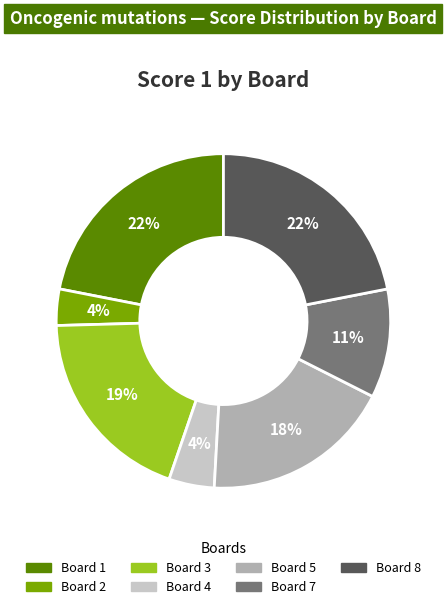

How many segments does this pie chart have?

7